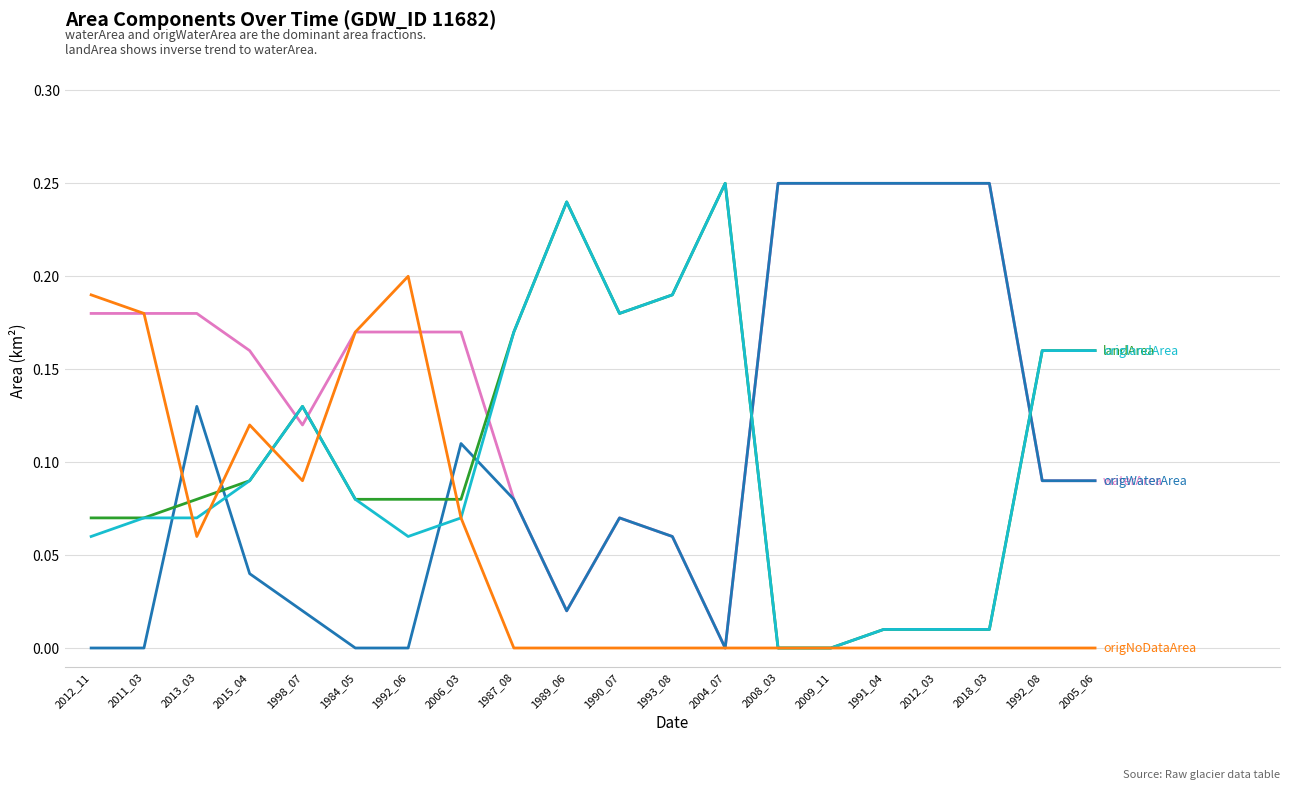

What position from the right is 2008_03?

7